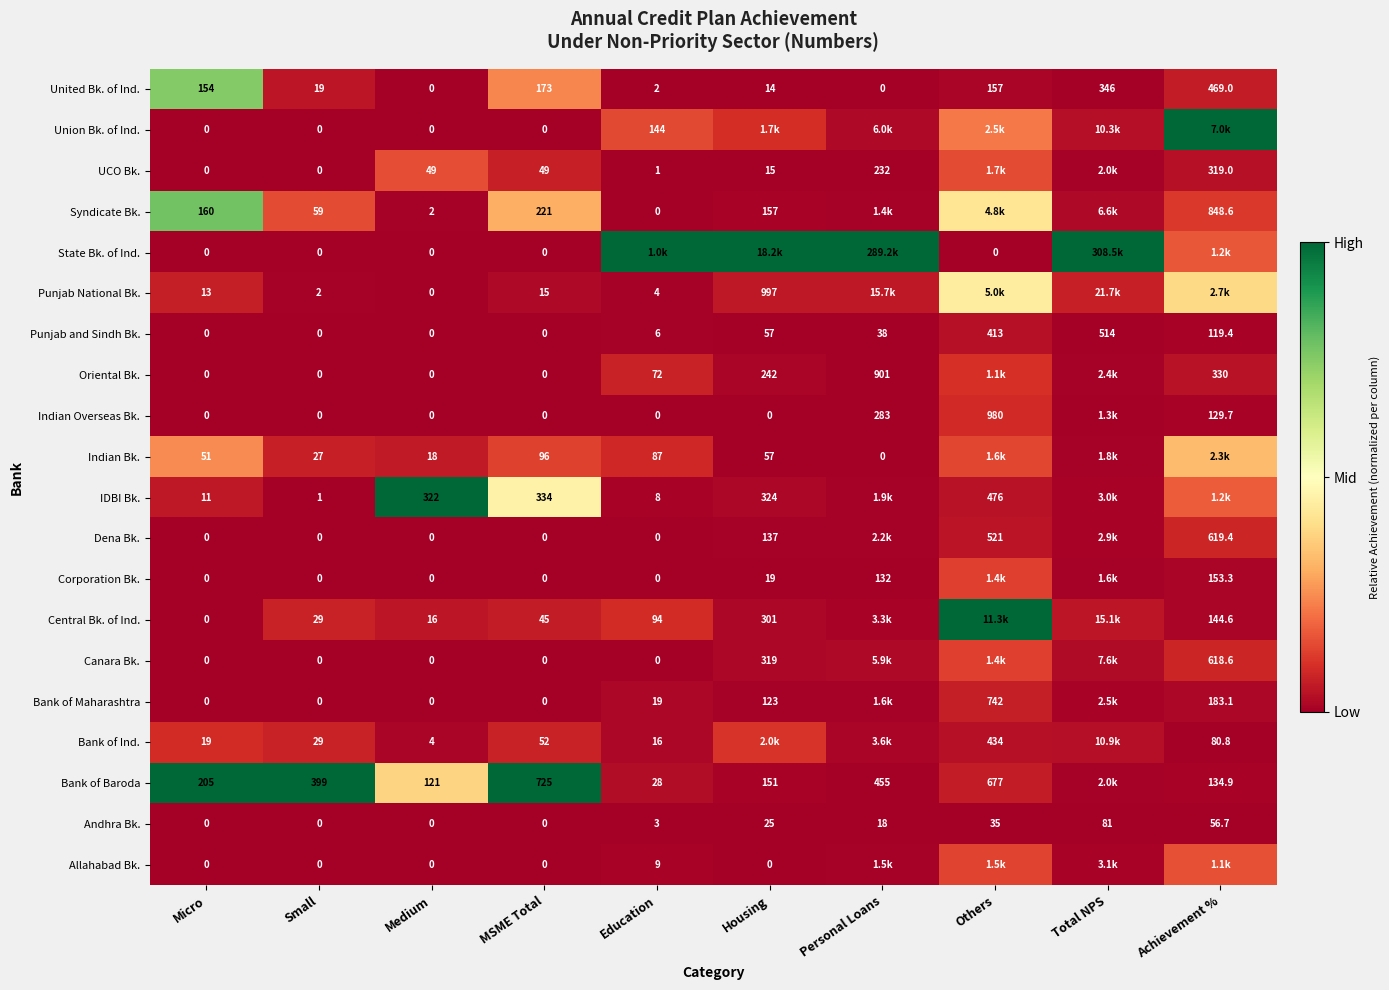

Is the value of IDBI Bk. at Small greater than the value of United Bk. of Ind. at Achievement %?

No